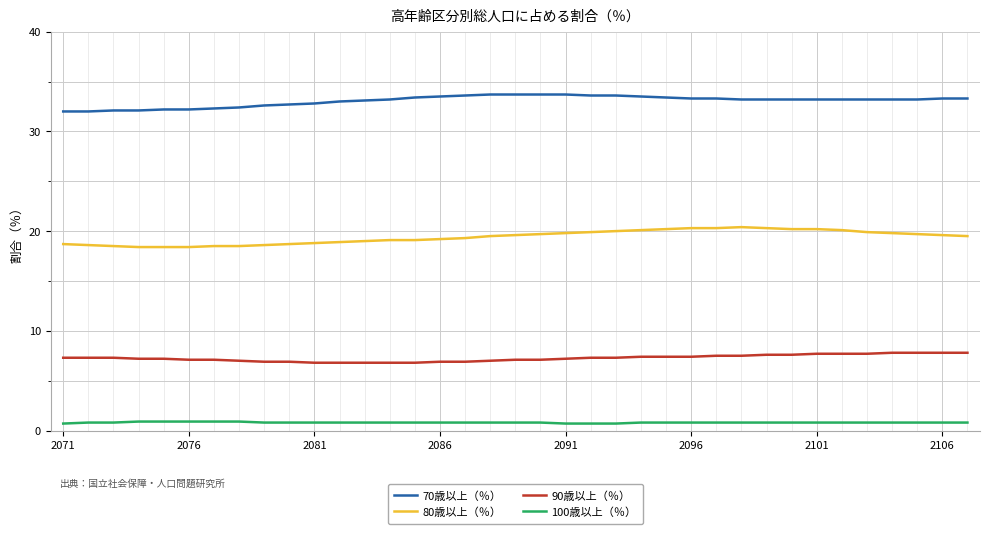

Which series has the largest total across all categories?

70歳以上（％）